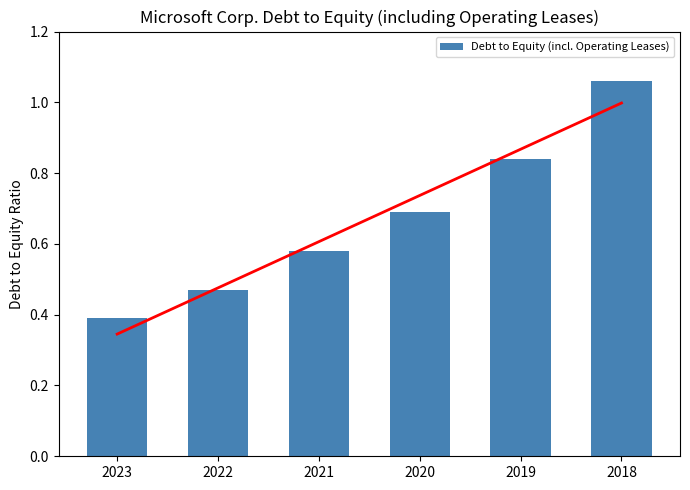

What is the approximate value at 2019?

0.8